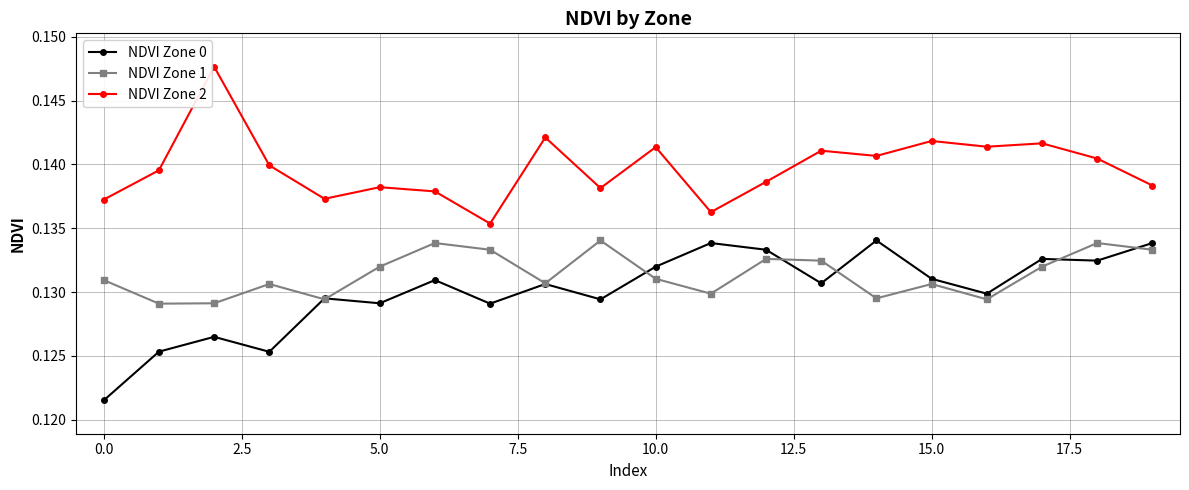

True or false: NDVI Zone 2 and NDVI Zone 1 cross at least once.

False